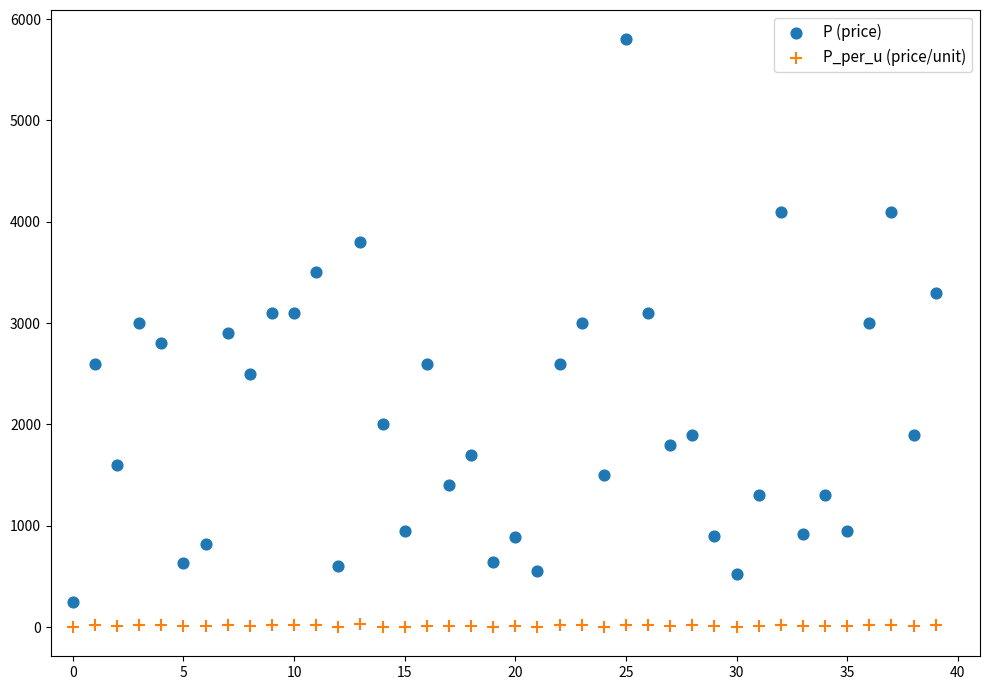

Which series contains the highest Y value?

P (price)